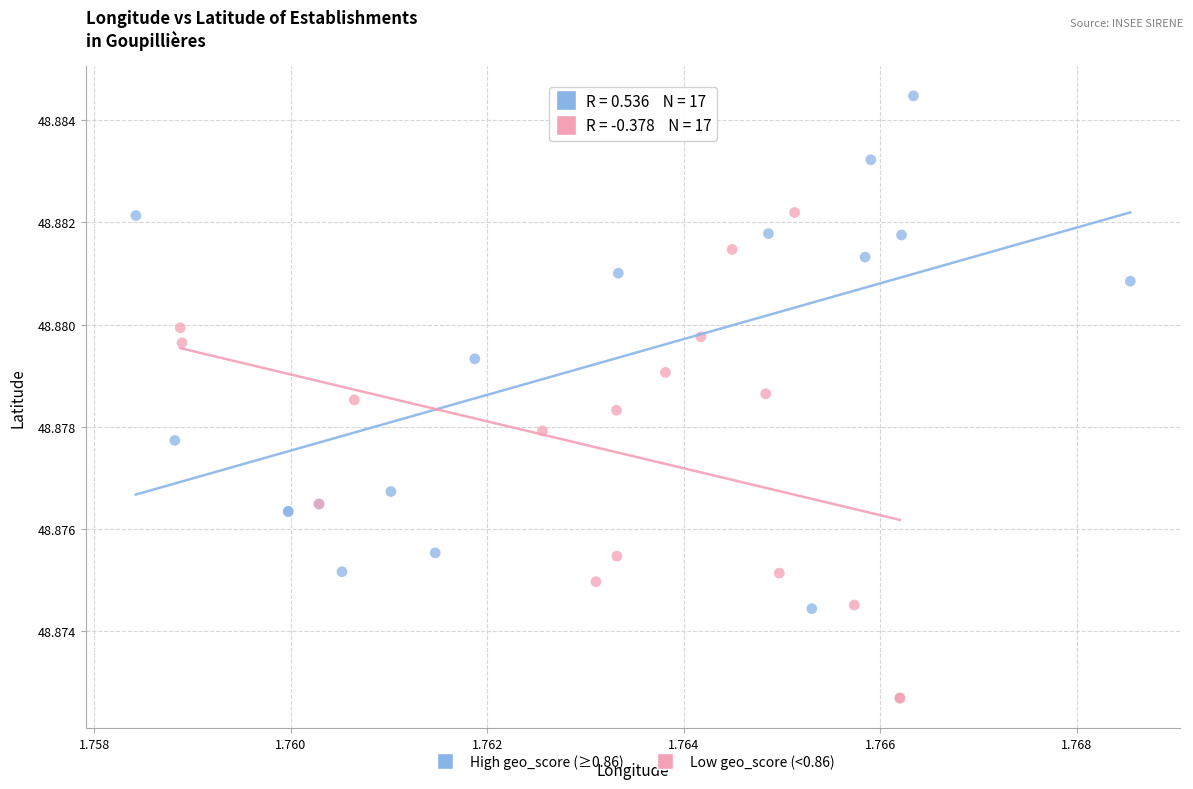

What are all the series names shown in the legend?

High geo_score (≥0.86), Low geo_score (<0.86)